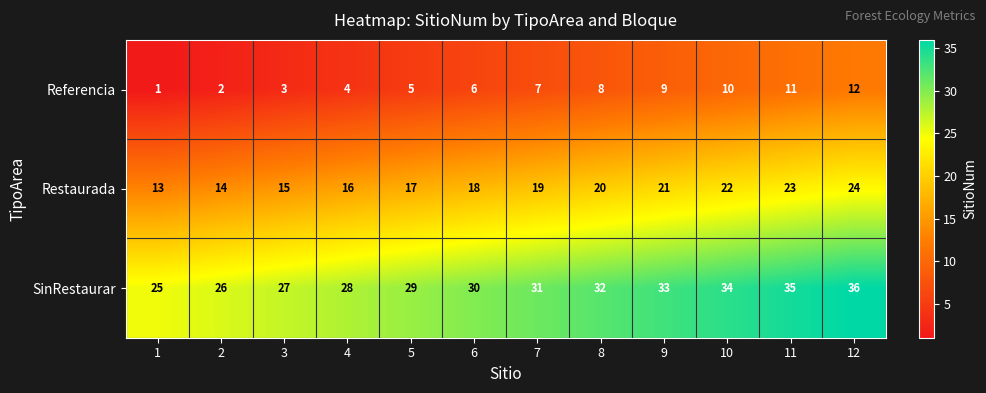

What is the approximate value of Referencia at 4?

4